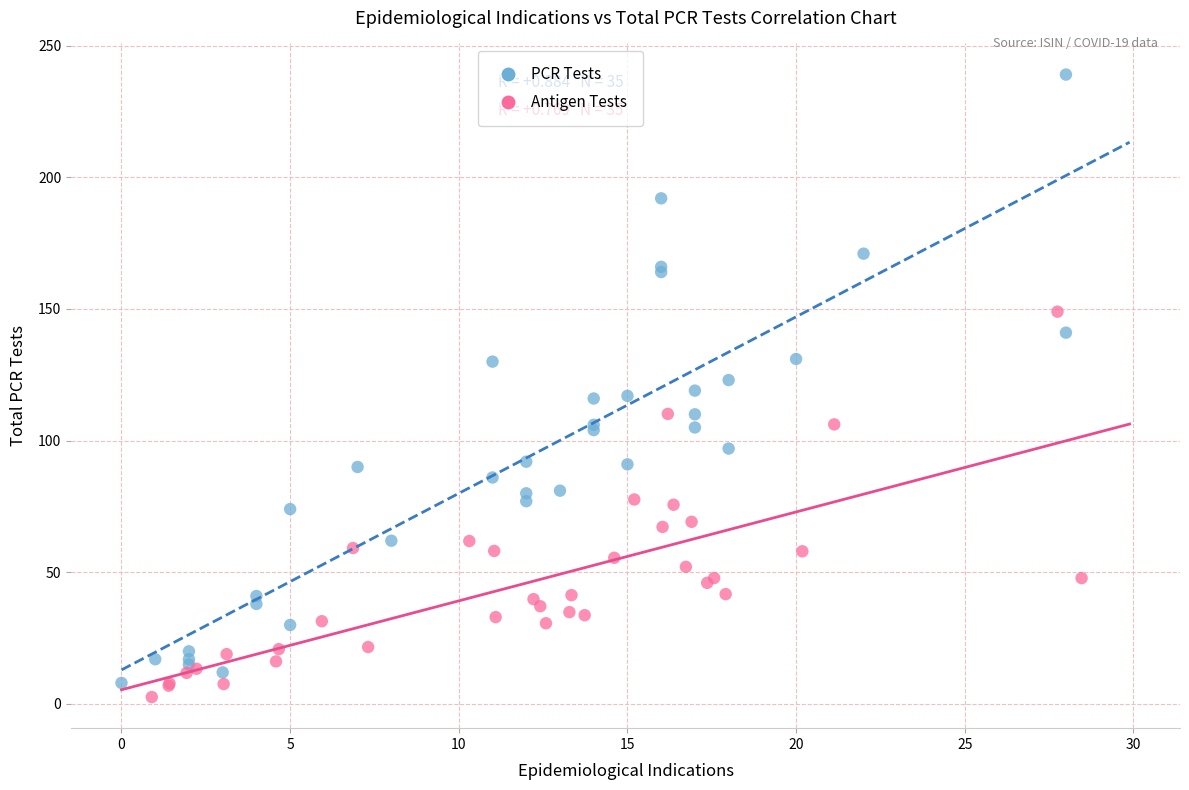

Which series contains the highest Y value?

PCR Tests